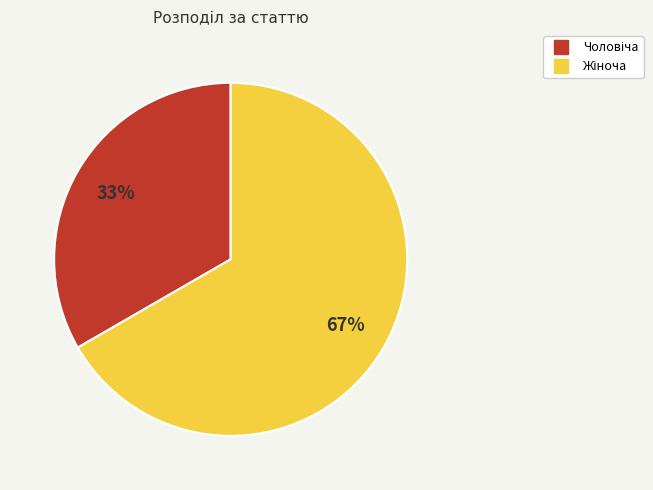

True or false: Жіноча accounts for 67% of the total.

True